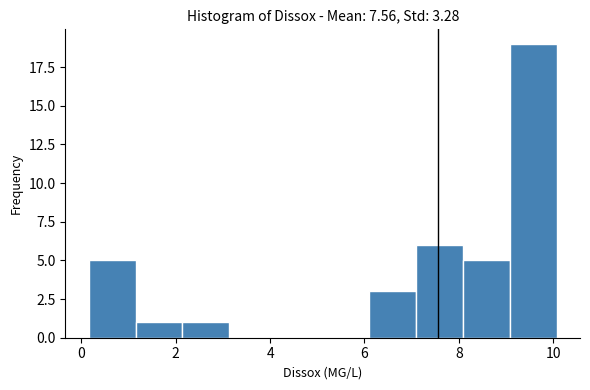

Reading left to right, transcribe this chart: for each bar, give the range it covers on the x-axis and its height. Neither the bar edges nor the heights are printed on the chart, so give them approximately, as read against the axes.

0.2 to 1.2: 5
1.2 to 2.2: 1
2.2 to 3.2: 1
3.2 to 4.2: 0
4.2 to 5.2: 0
5.2 to 6.2: 0
6.2 to 7.0: 3
7.0 to 8.0: 6
8.0 to 9.0: 5
9.0 to 10.0: 19